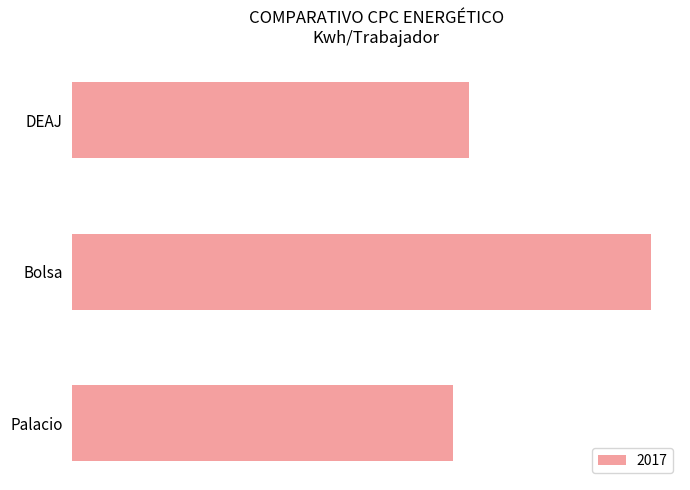

Rank the categories by value from highest to lowest.

Bolsa, DEAJ, Palacio